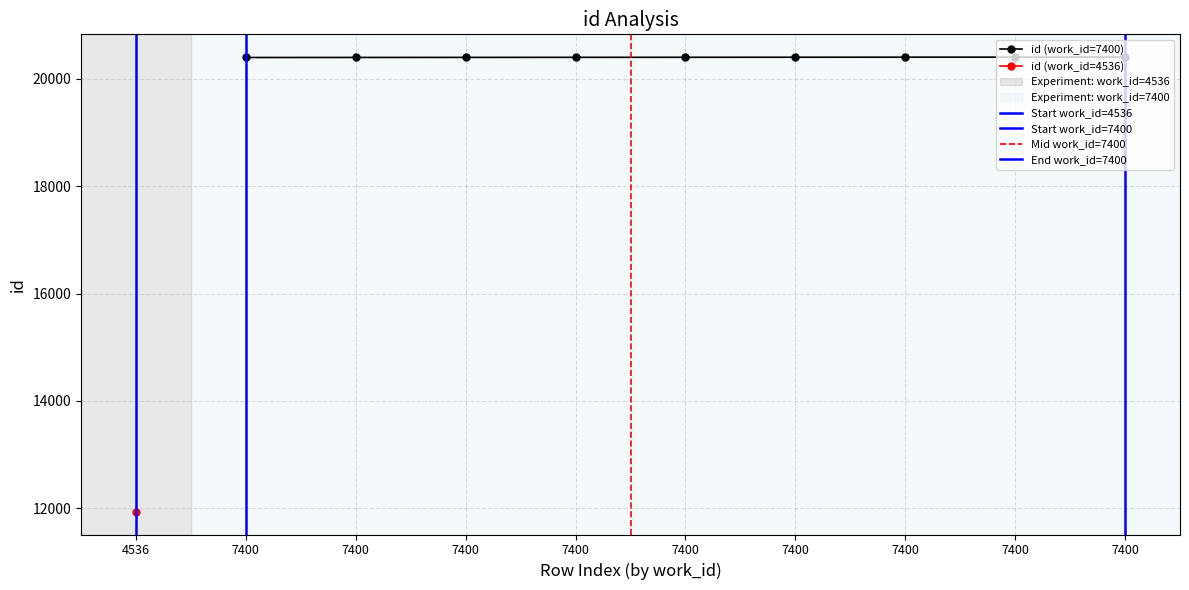

True or false: the data shows 20397 at 7400.

True